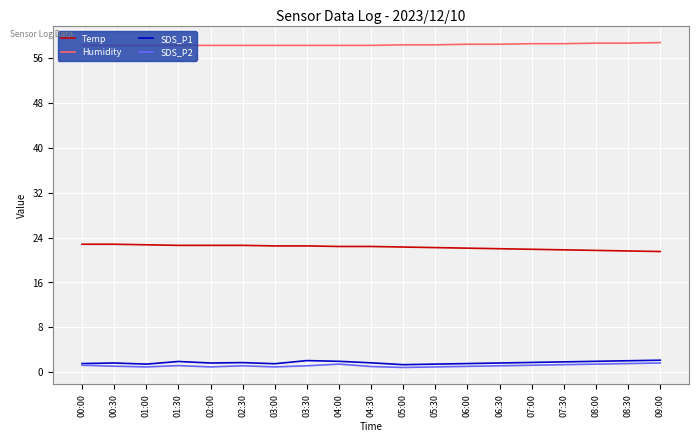

True or false: SDS_P1 has a value of 1.8 at 07:30.

True